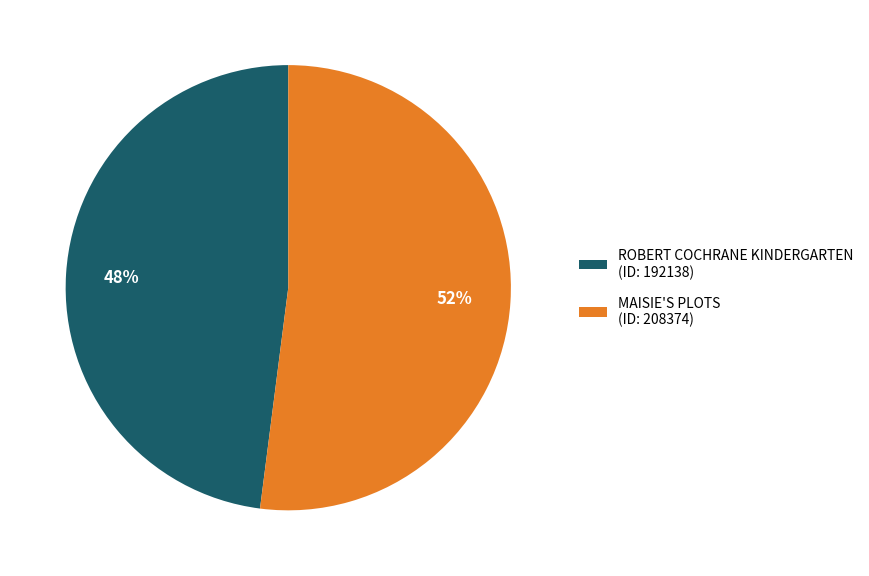

To the nearest percent, what percentage of the pie is ROBERT COCHRANE KINDERGARTEN?

48%